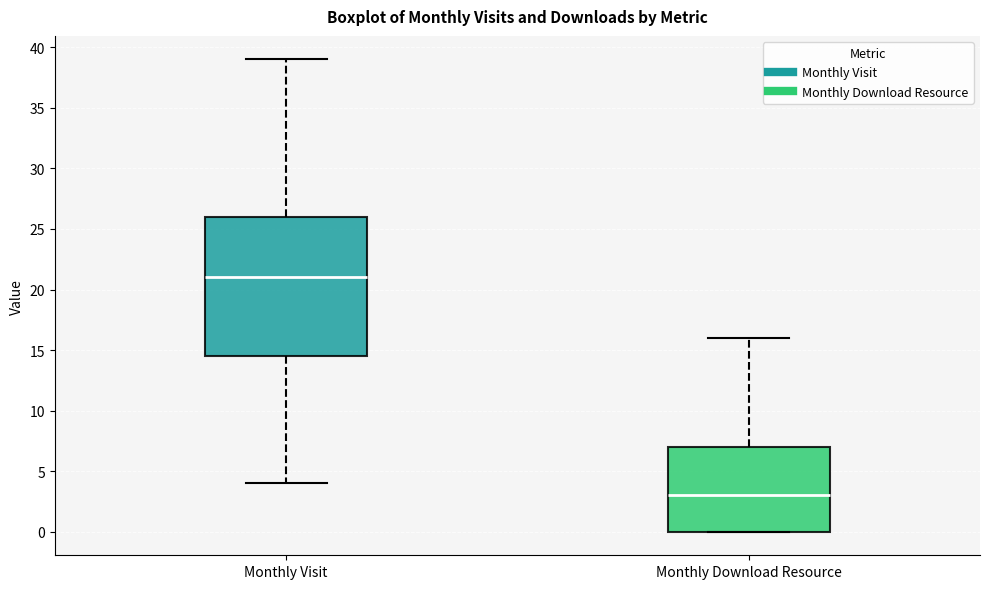

Reading left to right, transcribe this box plot: for each box, give where its median line is, the range the box spans, and where its two whiskers end, as read against the y-axis. The values are not printed on the chart, so give them approximately, as read against the axis.

Monthly Visit: median 21.0, box 14.5 to 26.0, whiskers 4.0 to 39.0
Monthly Download Resource: median 3.0, box 0.0 to 7.0, whiskers 0.0 to 16.0